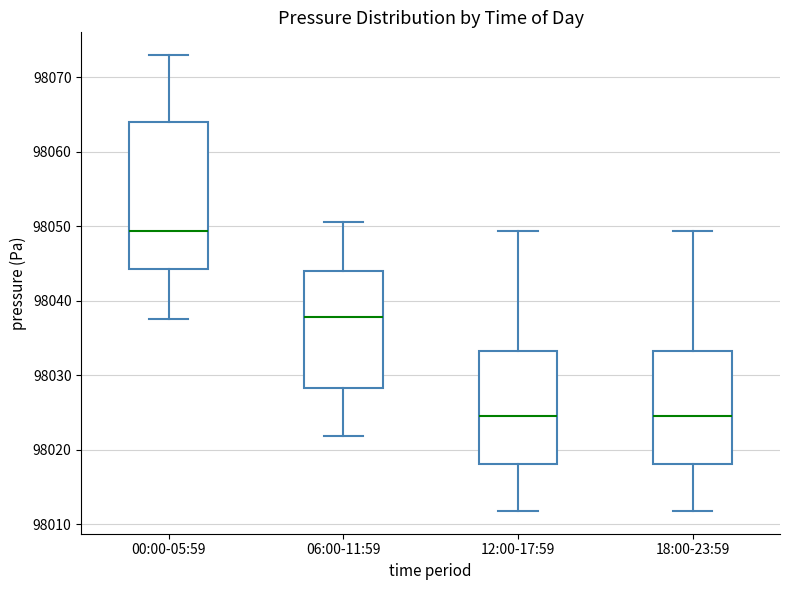

Where does the median line of the box for 12:00-17:59 sit on the y-axis? The values are not printed on the chart, so give them approximately, as read against the axis.

98025